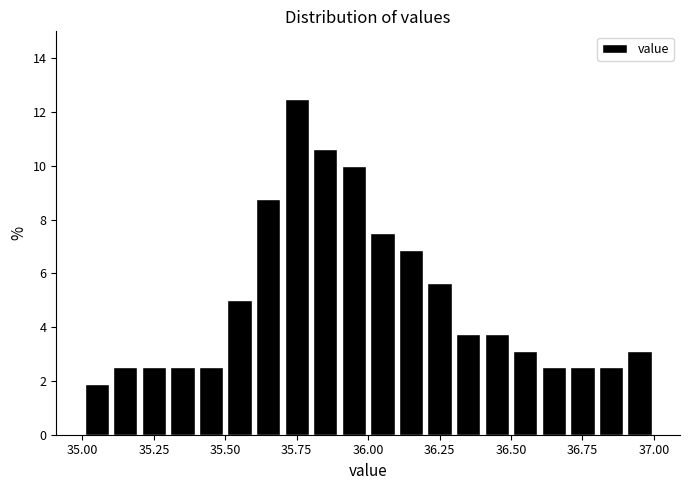

Read against the x-axis, roughly where is the centre of the tallest bar?

35.75